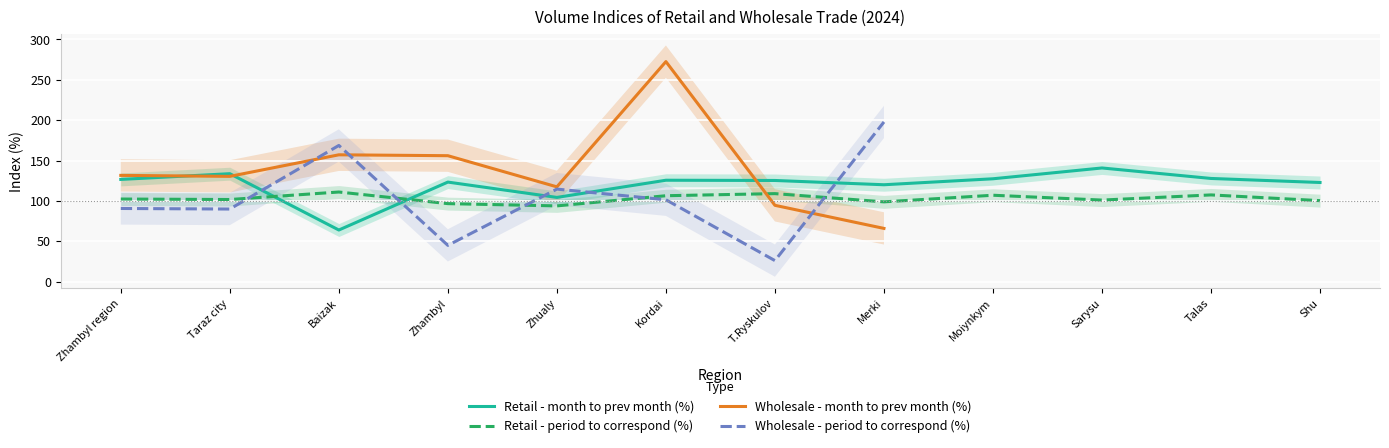

Is this an area chart (filled region under the line)?

No